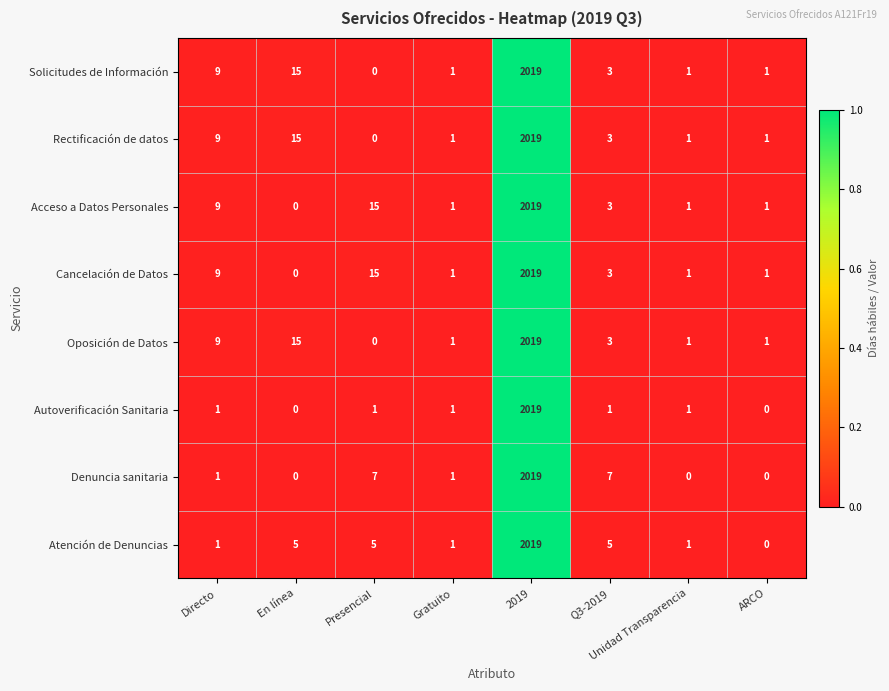

The Denuncia sanitaria series shows 0 at ARCO. True or false?

True